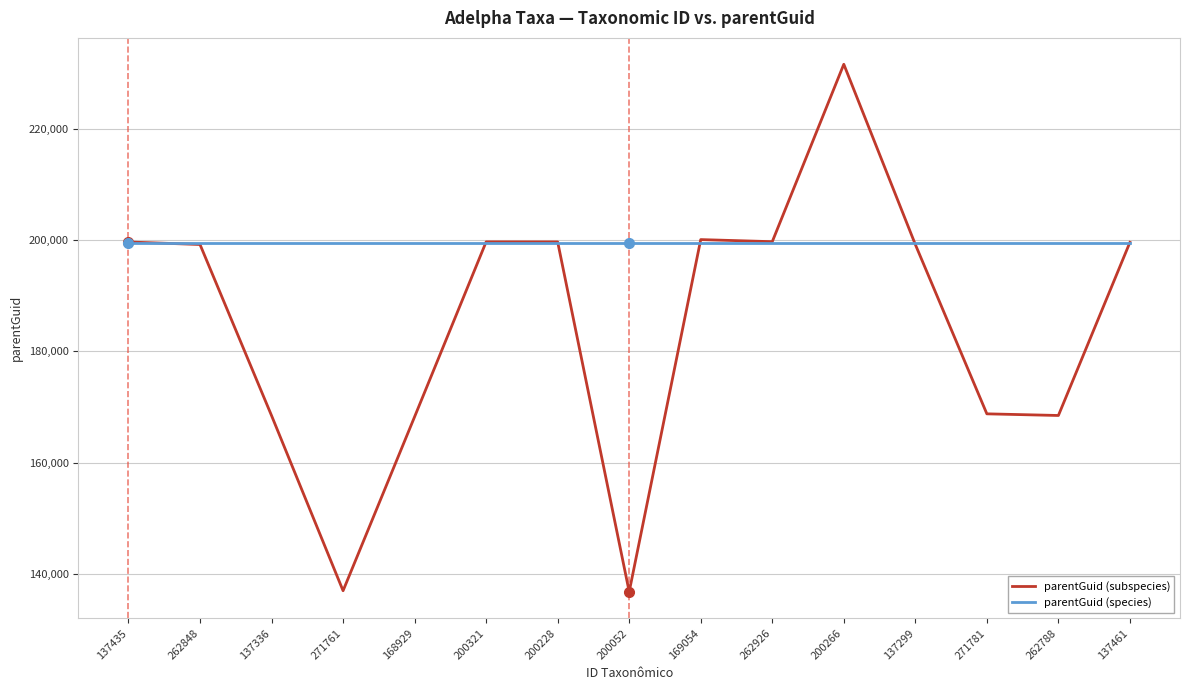

How many lines are shown in the chart?

2